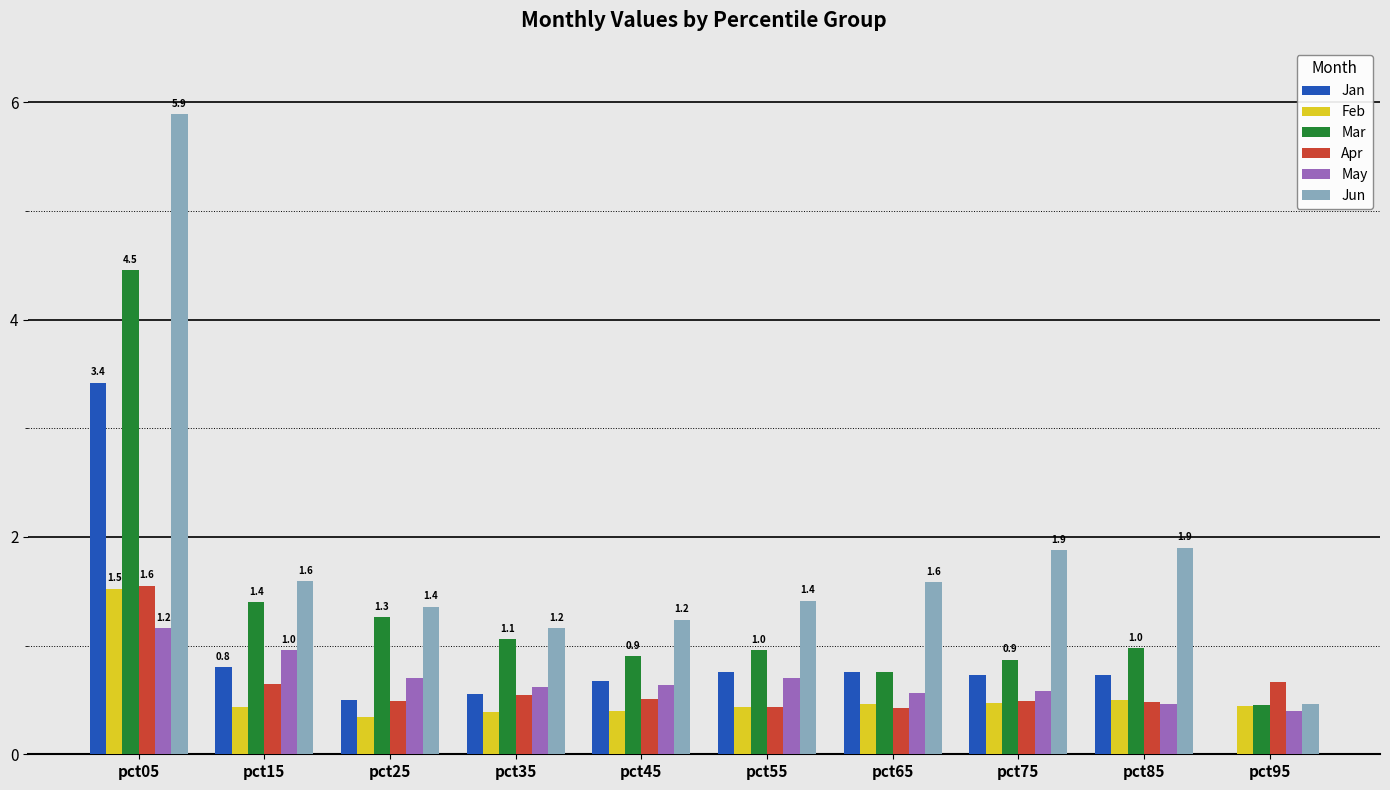

How many groups of bars are there?

10